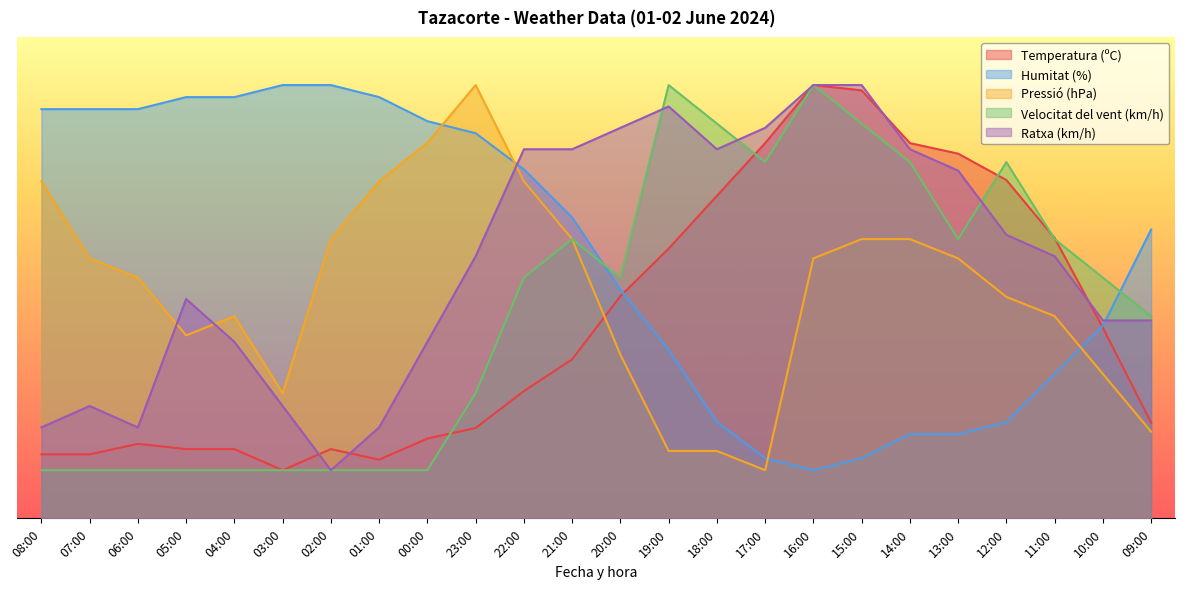

Does the chart display data point markers on the line(s)?

No